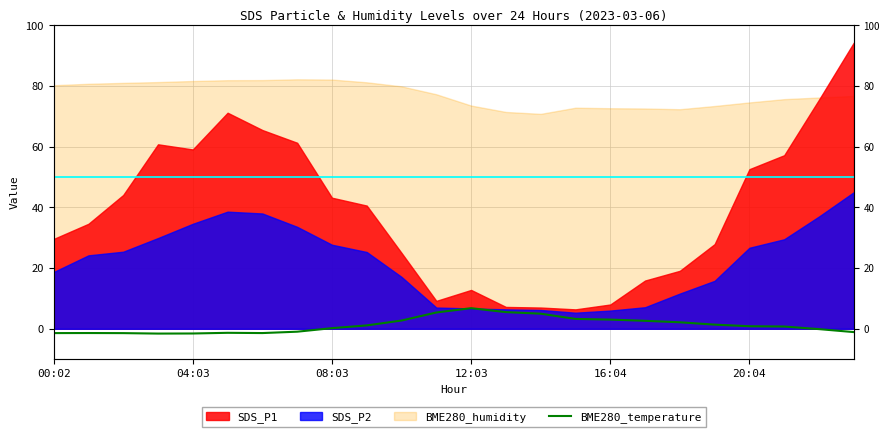

How many values are below zero?

10